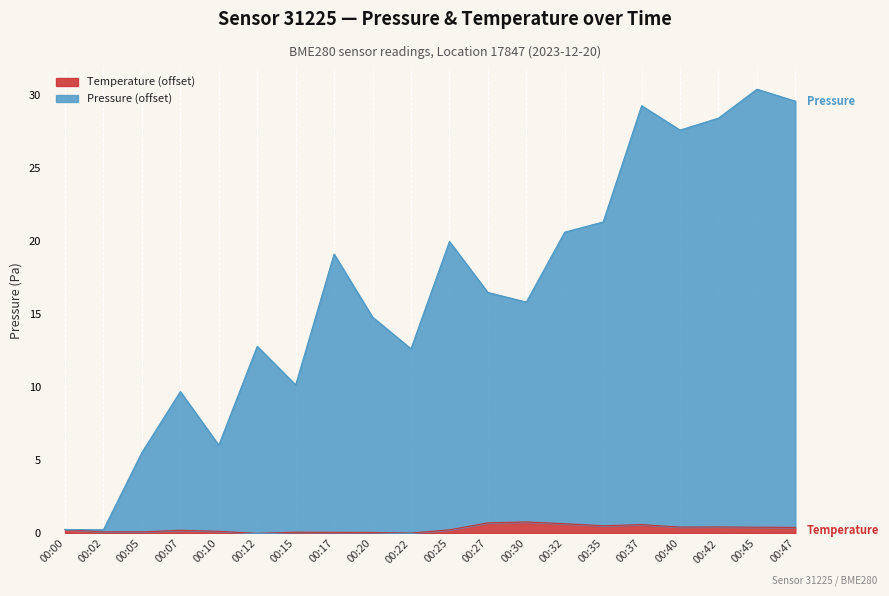

Between 00:32 and 00:35, which series saw the biggest shift?

pressure